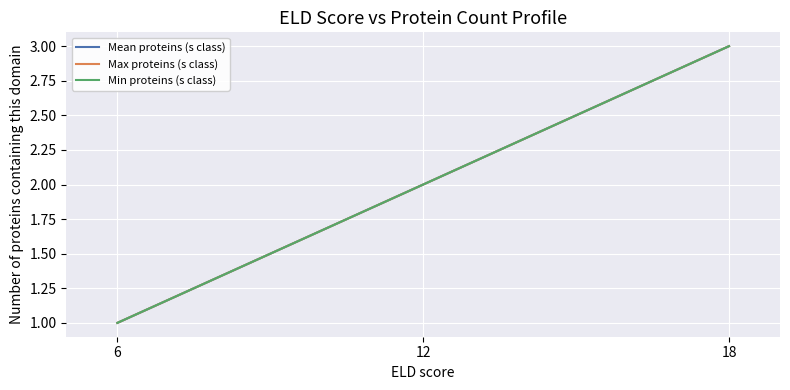

Is this an area chart (filled region under the line)?

No